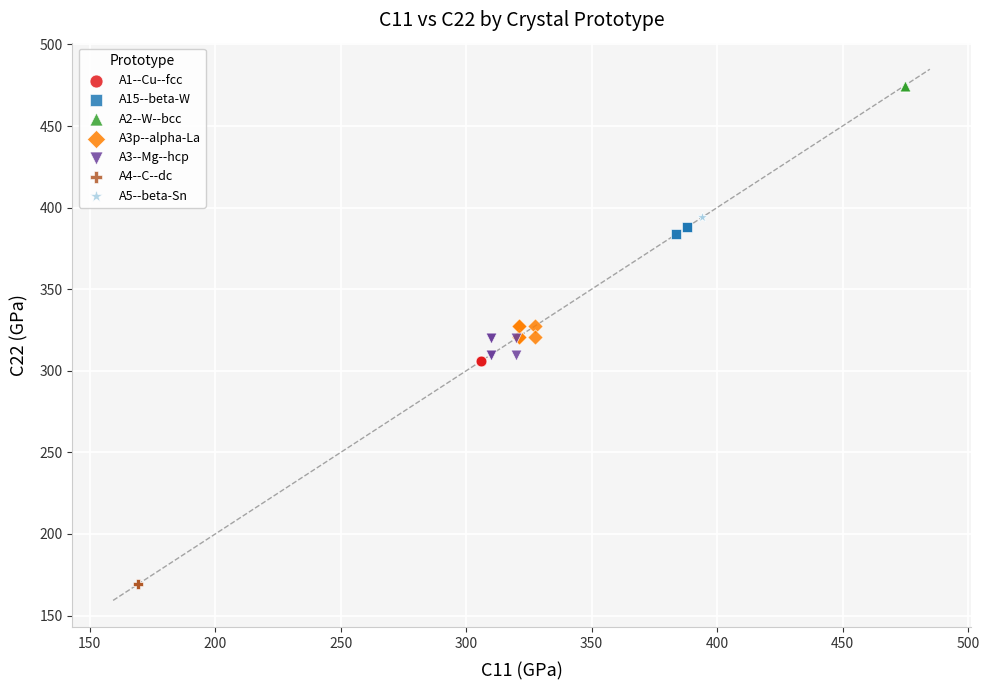

Which series contains the highest Y value?

A2--W--bcc